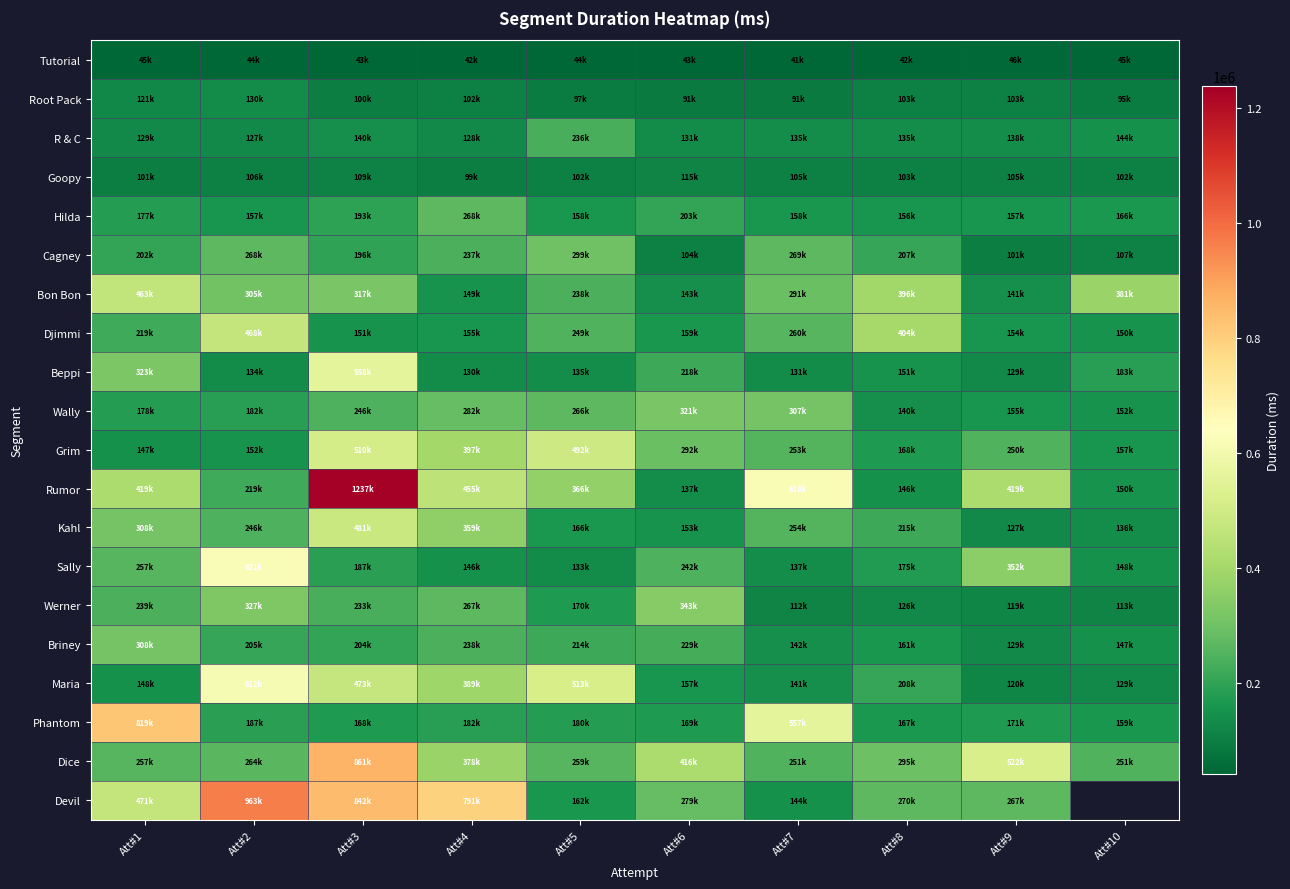

At which category is the sum across all series the highest?

Att#3